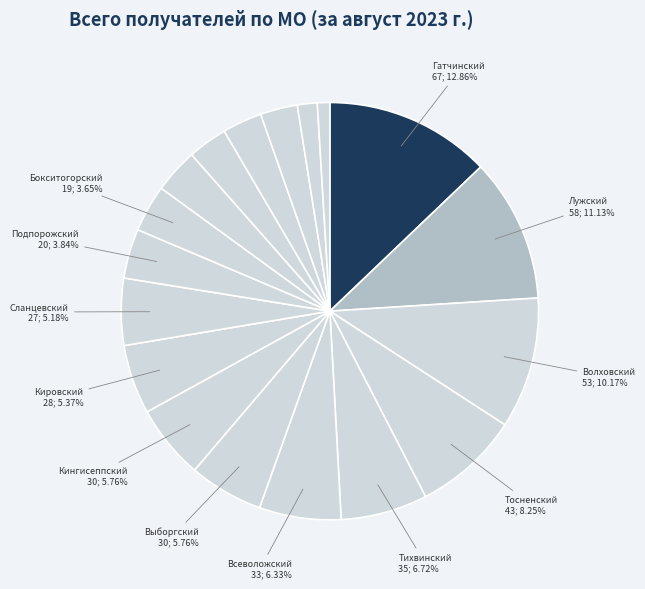

Count the number of slices in the pie.

18